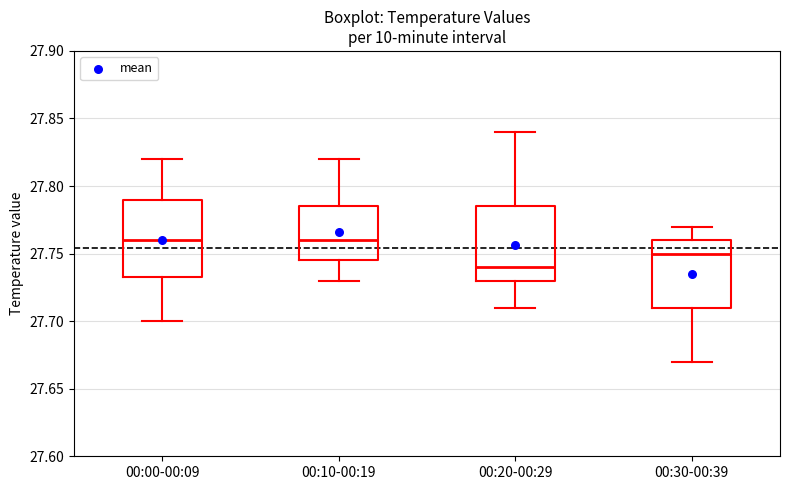

Reading left to right, read every box against the y-axis: the position of its median line, the range the box covers, and the ends of its whiskers. The values are not printed on the chart, so give them approximately, as read against the axis.

00:00-00:09: median 27.760, box 27.735 to 27.790, whiskers 27.700 to 27.820
00:10-00:19: median 27.760, box 27.745 to 27.785, whiskers 27.730 to 27.820
00:20-00:29: median 27.740, box 27.730 to 27.785, whiskers 27.710 to 27.840
00:30-00:39: median 27.750, box 27.710 to 27.760, whiskers 27.670 to 27.770